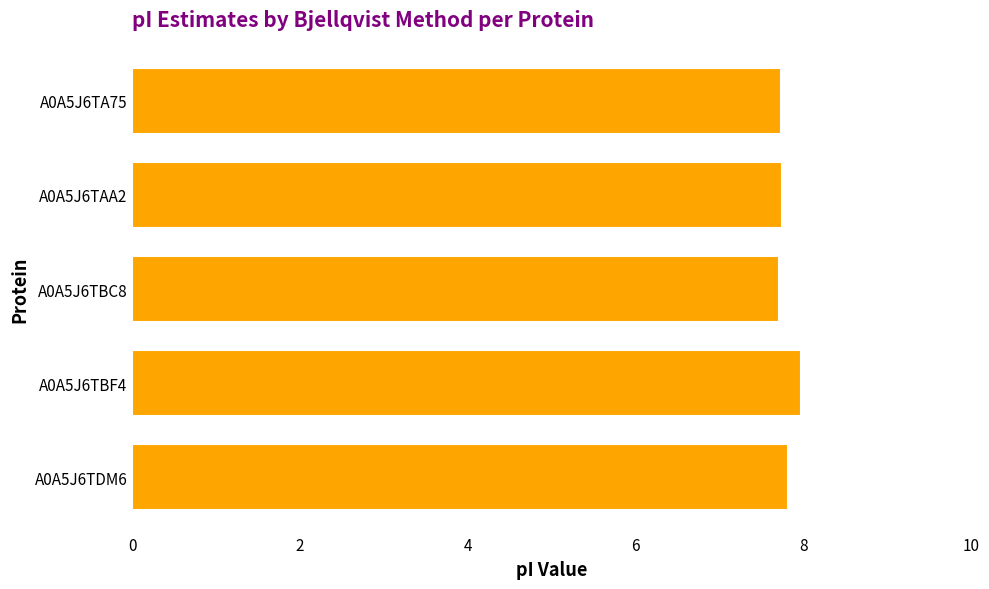

Approximately how many times larger is the value at A0A5J6TBF4 compared to A0A5J6TBC8?

1.0